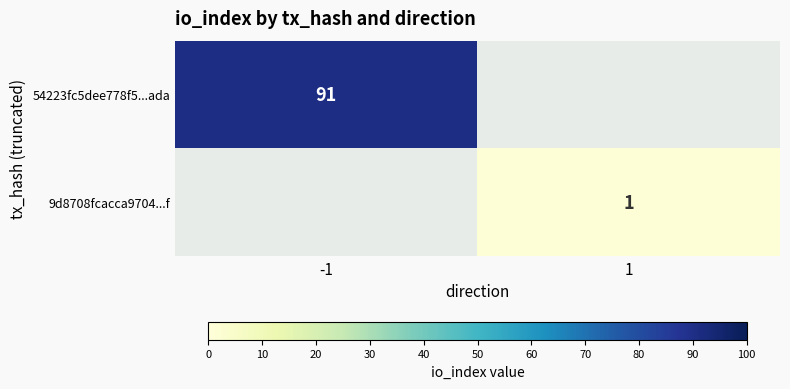

Count the number of categories in the chart.

2